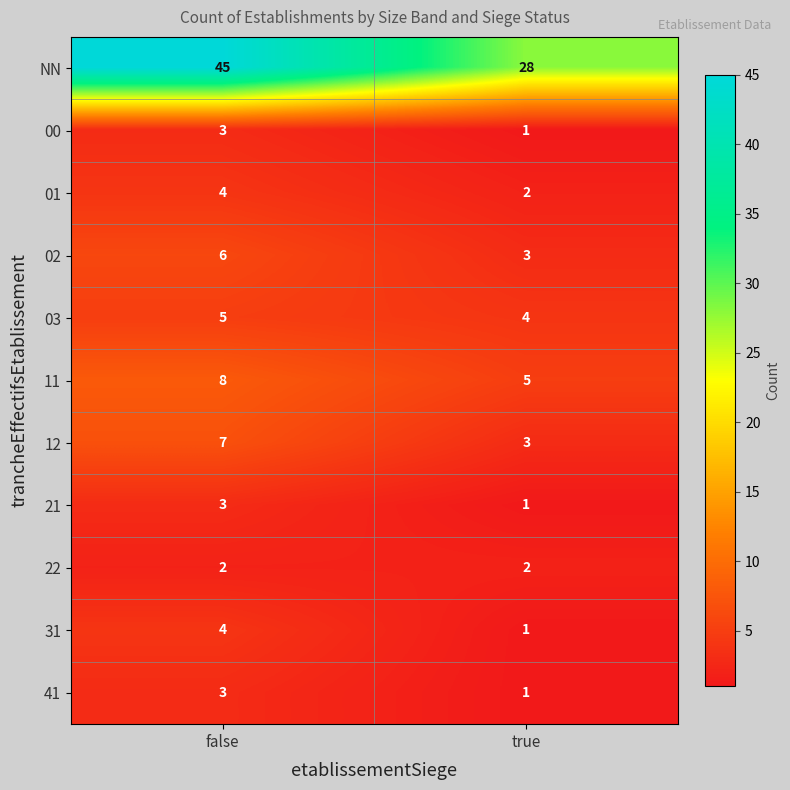

Reading left to right, extract all data points from this chart.

NN: 45	28
00: 3	1
01: 4	2
02: 6	3
03: 5	4
11: 8	5
12: 7	3
21: 3	1
22: 2	2
31: 4	1
41: 3	1